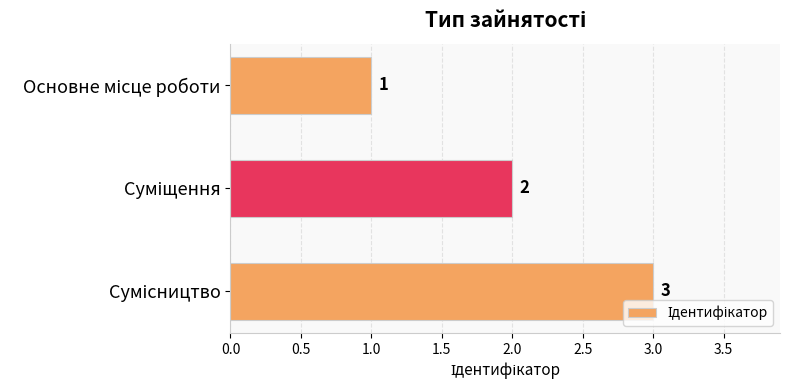

Count the values in the range 1 to 3.

3